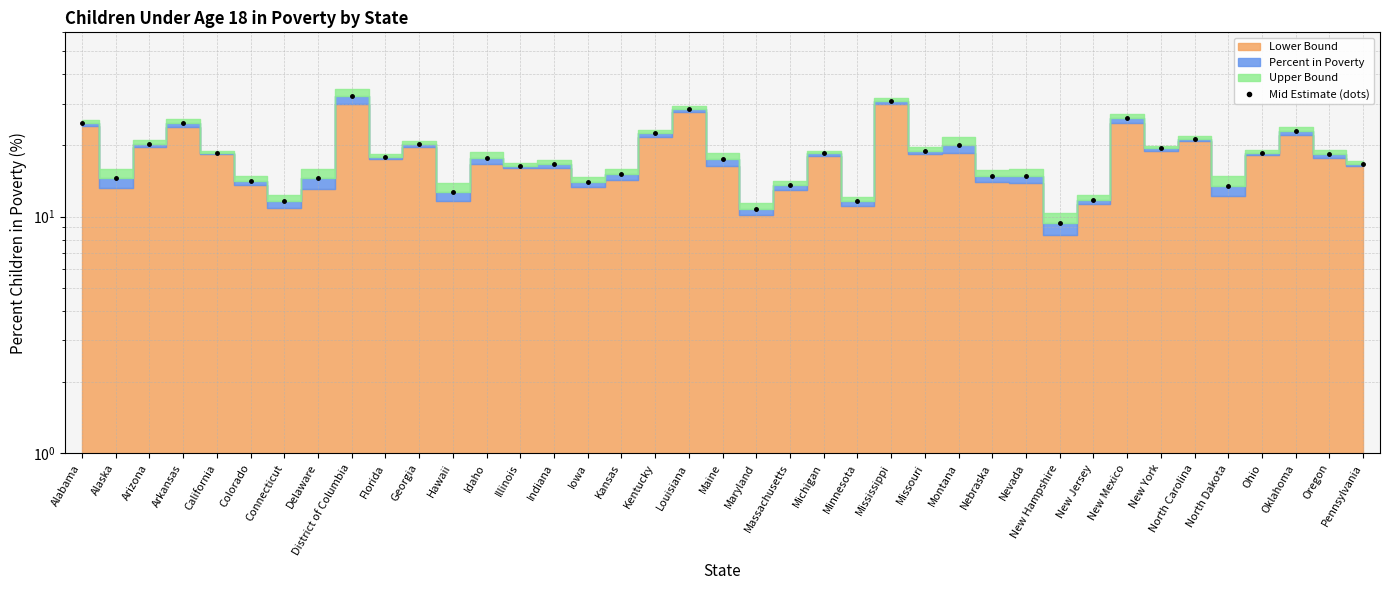

Is it true that the value at Kentucky is 15.1?

False